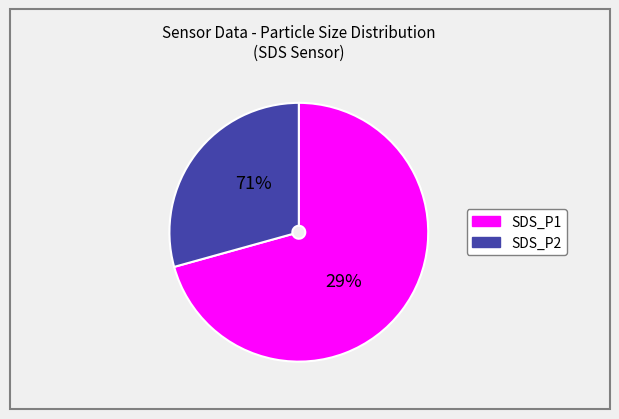

What is the smallest slice in the pie chart?

SDS_P2